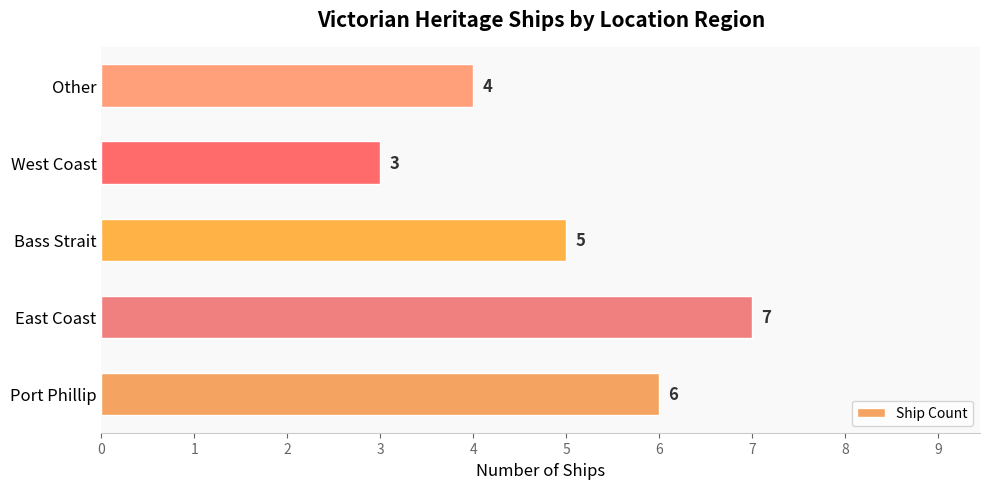

Are the bars horizontal?

Yes